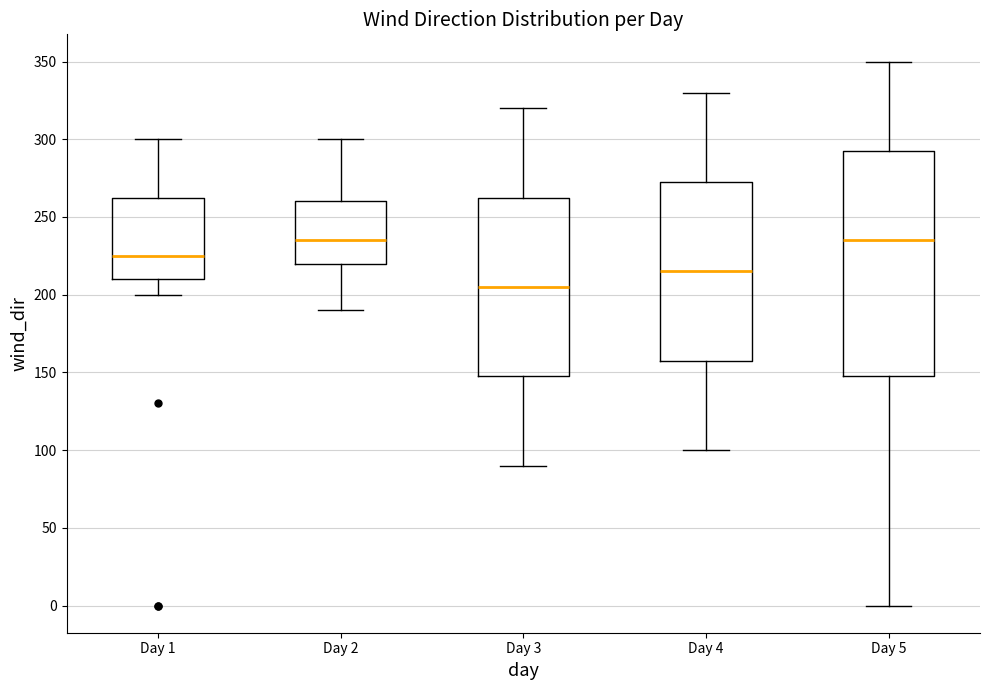

Reading left to right, read every box against the y-axis: the position of its median line, the range the box covers, and the ends of its whiskers. The values are not printed on the chart, so give them approximately, as read against the axis.

Day 1: median 225, box 210 to 265, whiskers 200 to 300
Day 2: median 235, box 220 to 260, whiskers 190 to 300
Day 3: median 205, box 150 to 265, whiskers 90 to 320
Day 4: median 215, box 160 to 275, whiskers 100 to 330
Day 5: median 235, box 150 to 295, whiskers 0 to 350